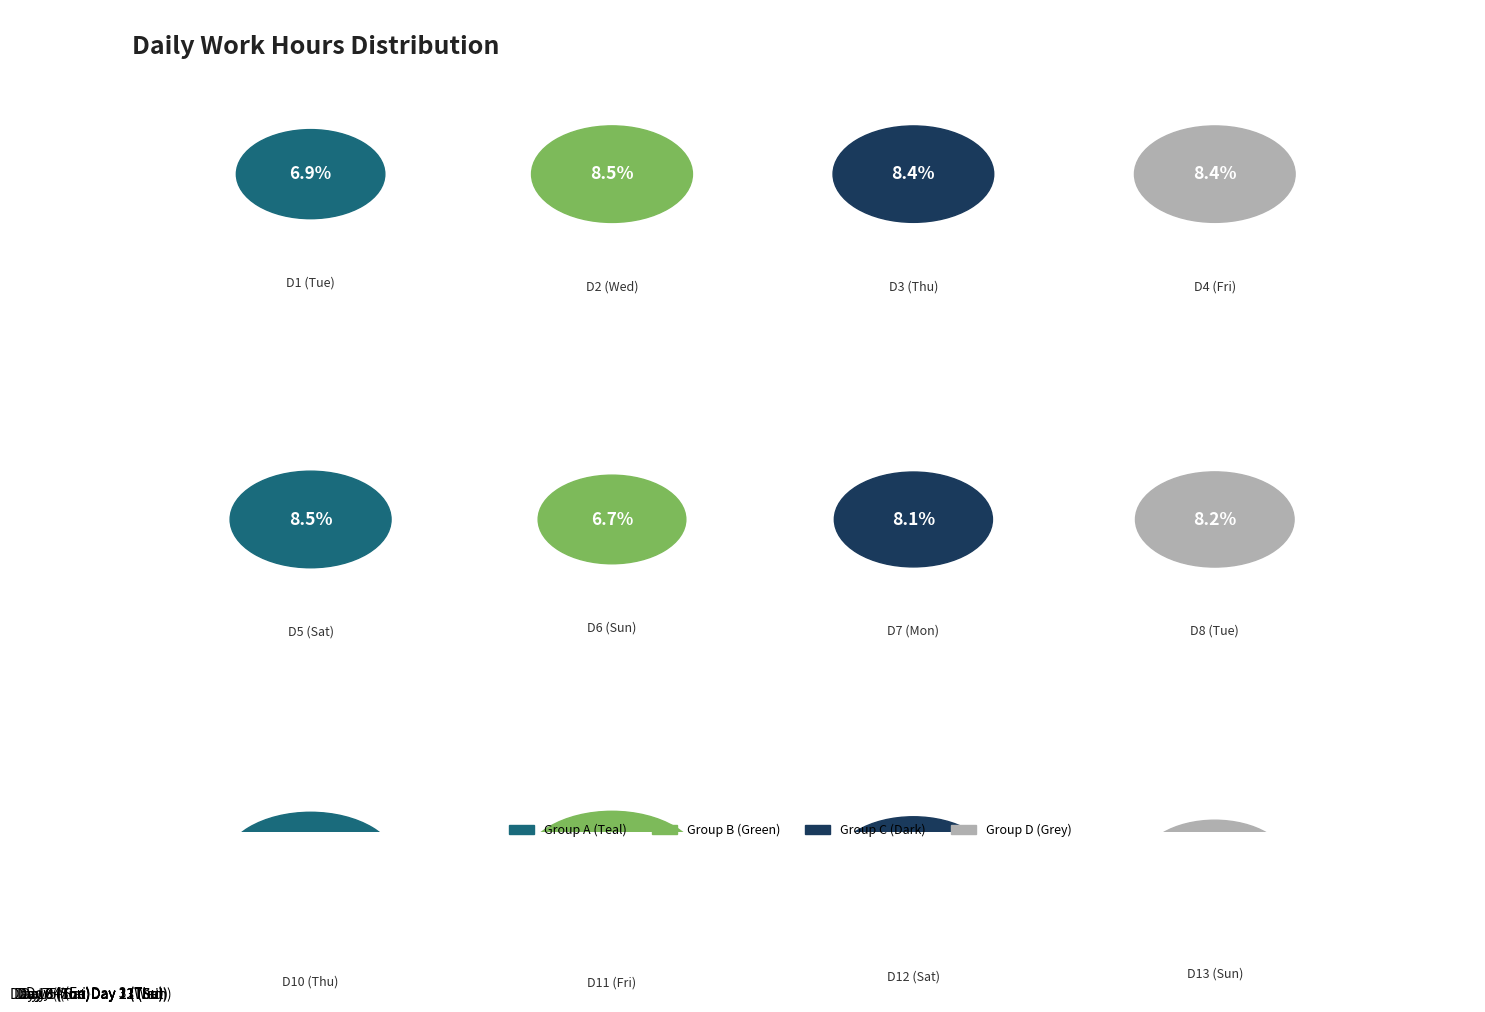

What is the ratio of the value at Day 12 (Sat) to the value at Day 7 (Mon)?

1.0